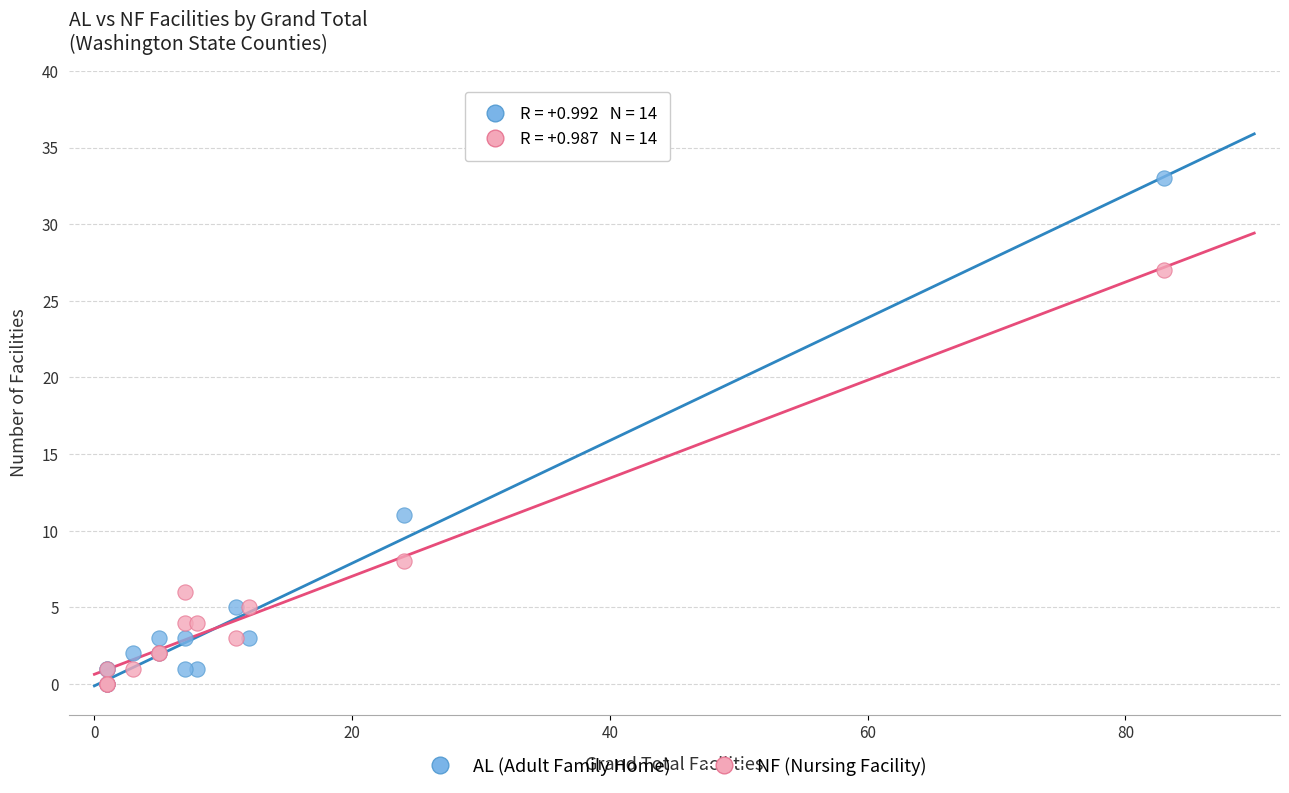

What are all the series names shown in the legend?

AL (Adult Family Home), NF (Nursing Facility)